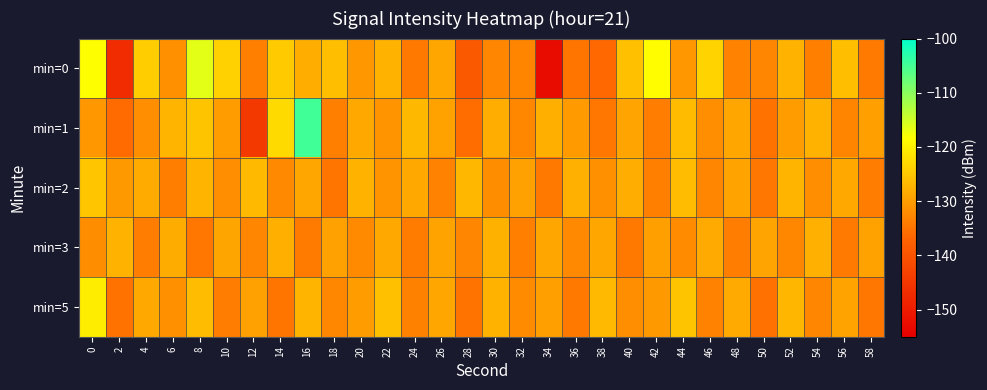

Which series has the widest spread of values?

min=1